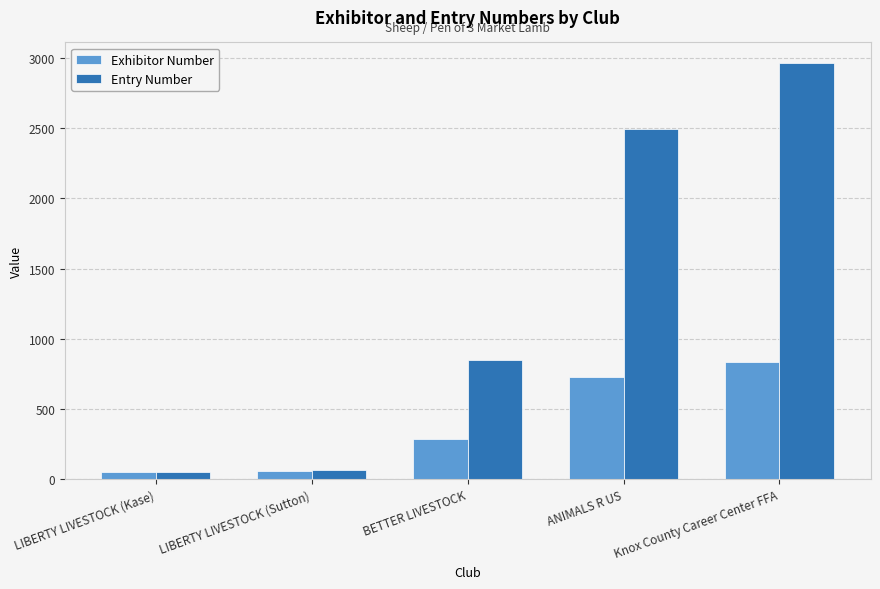

Which series has the largest total across all categories?

Entry Number